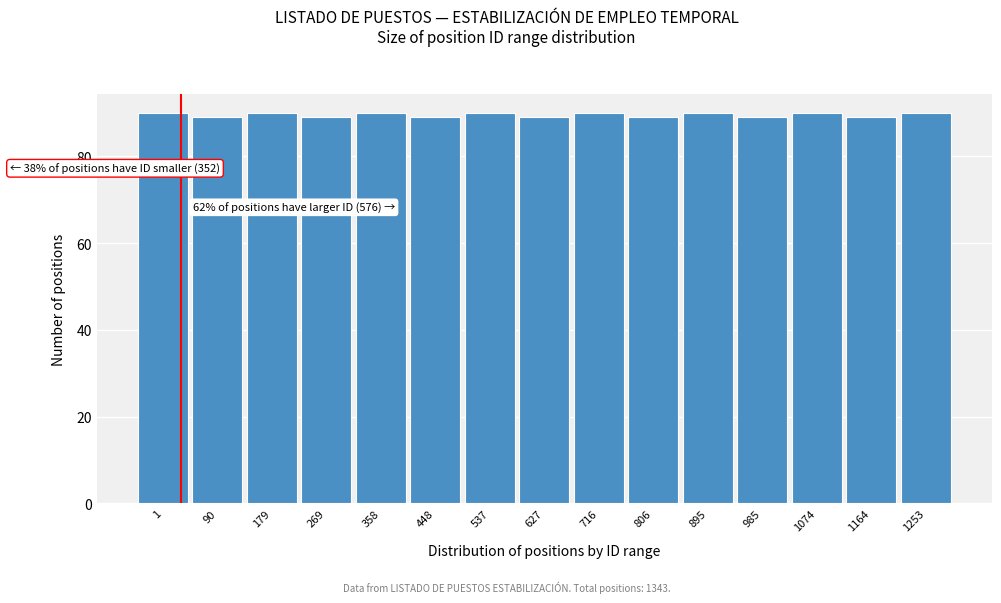

Reading left to right, list all the values displayed in this chart.

90	89	90	89	90	89	90	89	90	89	90	89	90	89	90